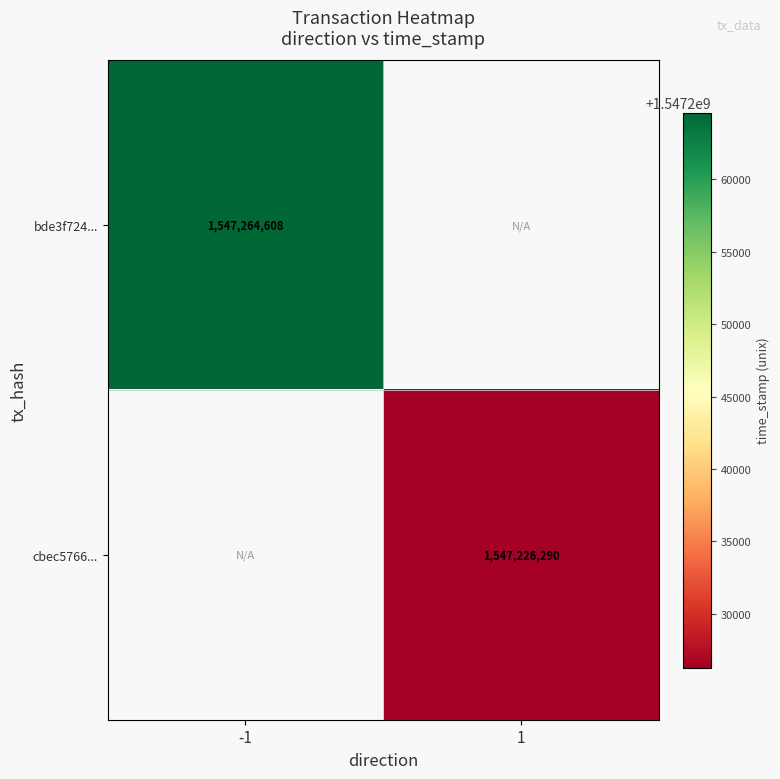

The cbec5766... series shows 1547226290 at 1. True or false?

True